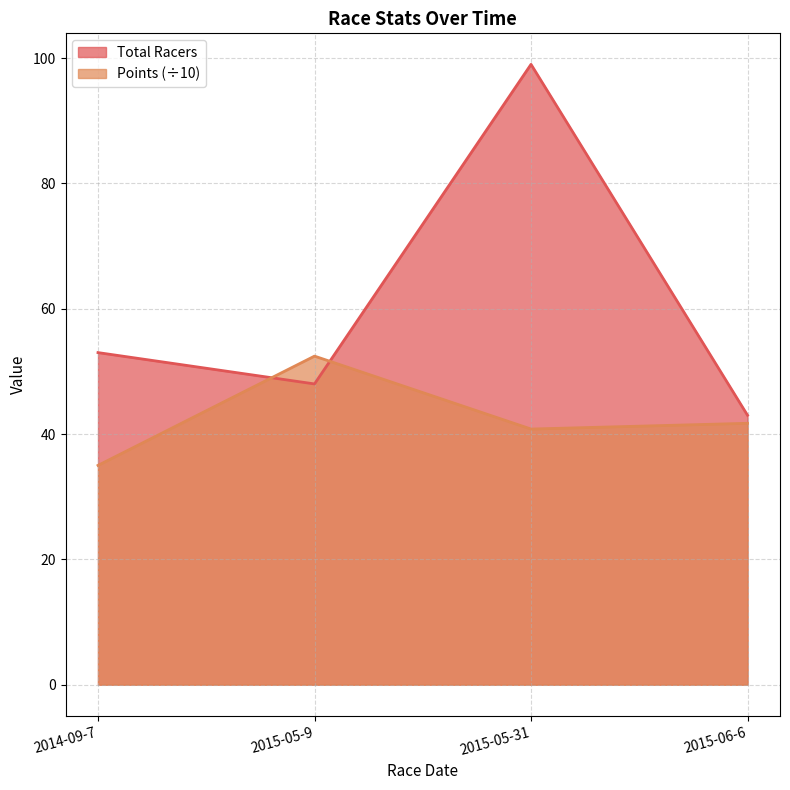

At how many categories does at least one series exceed 47?

3